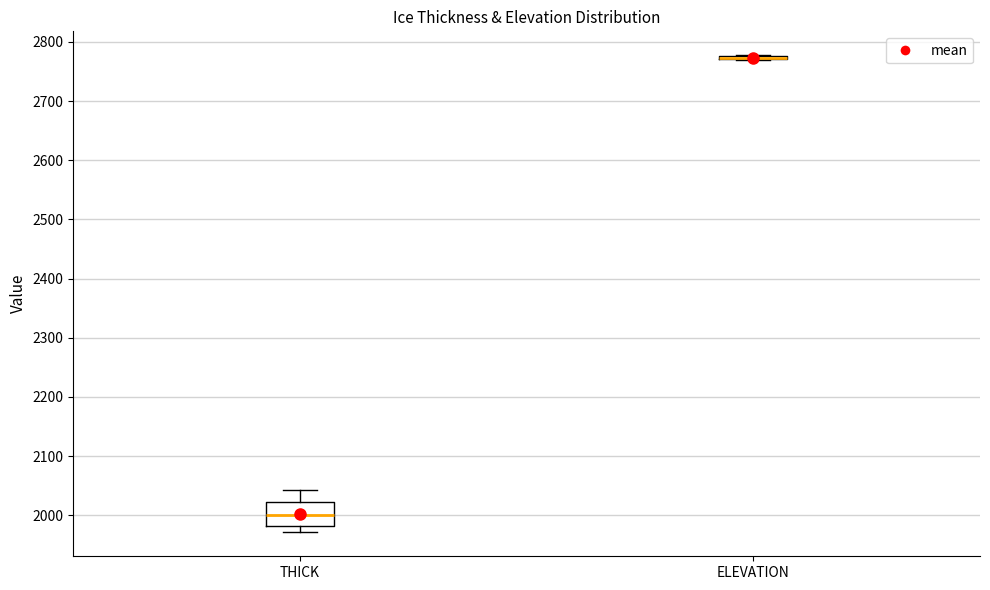

Reading left to right, transcribe this box plot: for each box, give where its median line is, the range the box spans, and where its two whiskers end, as read against the y-axis. The values are not printed on the chart, so give them approximately, as read against the axis.

THICK: median 2000, box 1980 to 2020, whiskers 1970 to 2040
ELEVATION: box collapsed to a line at 2770, whiskers 2770 to 2780